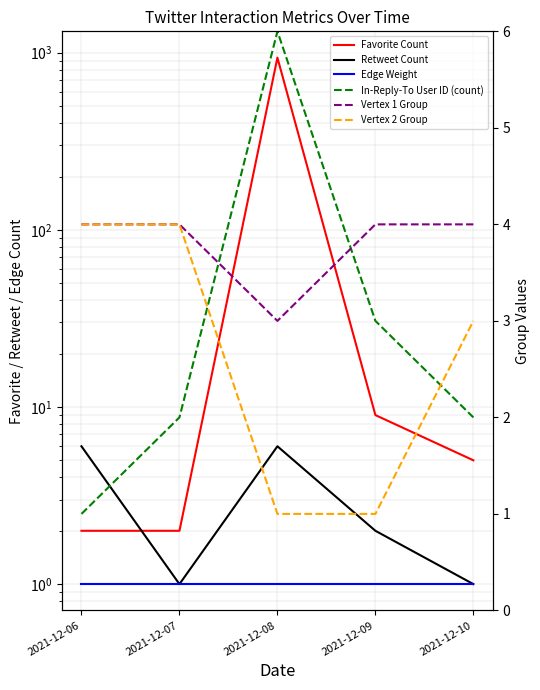

What is the value of the Vertex 1 Group point at the 4th from the left?

4